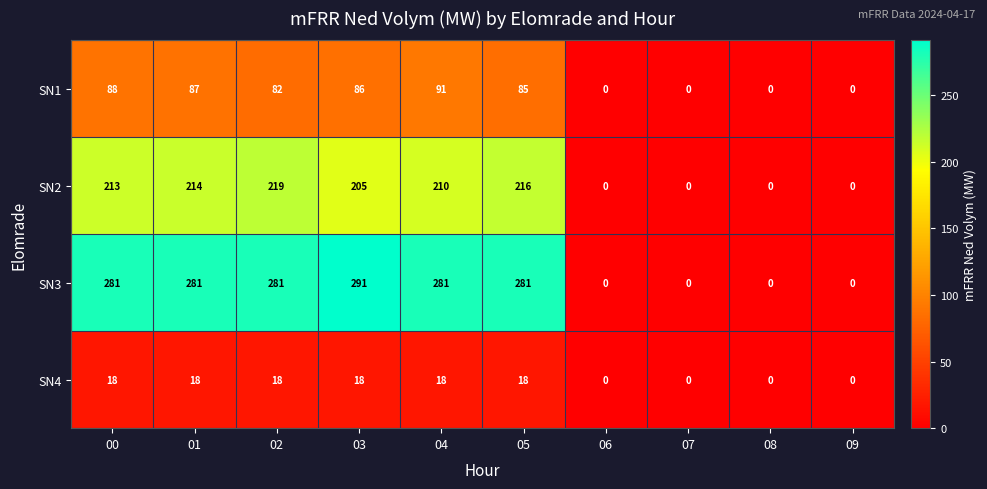

At how many categories does at least one series exceed 224?

6